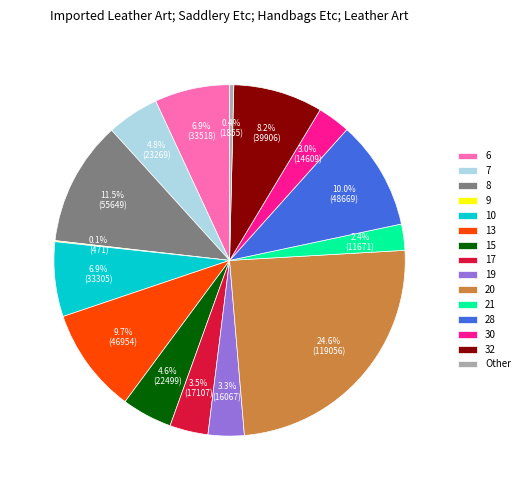

Is the sum of 15 and 8 greater than half?

No